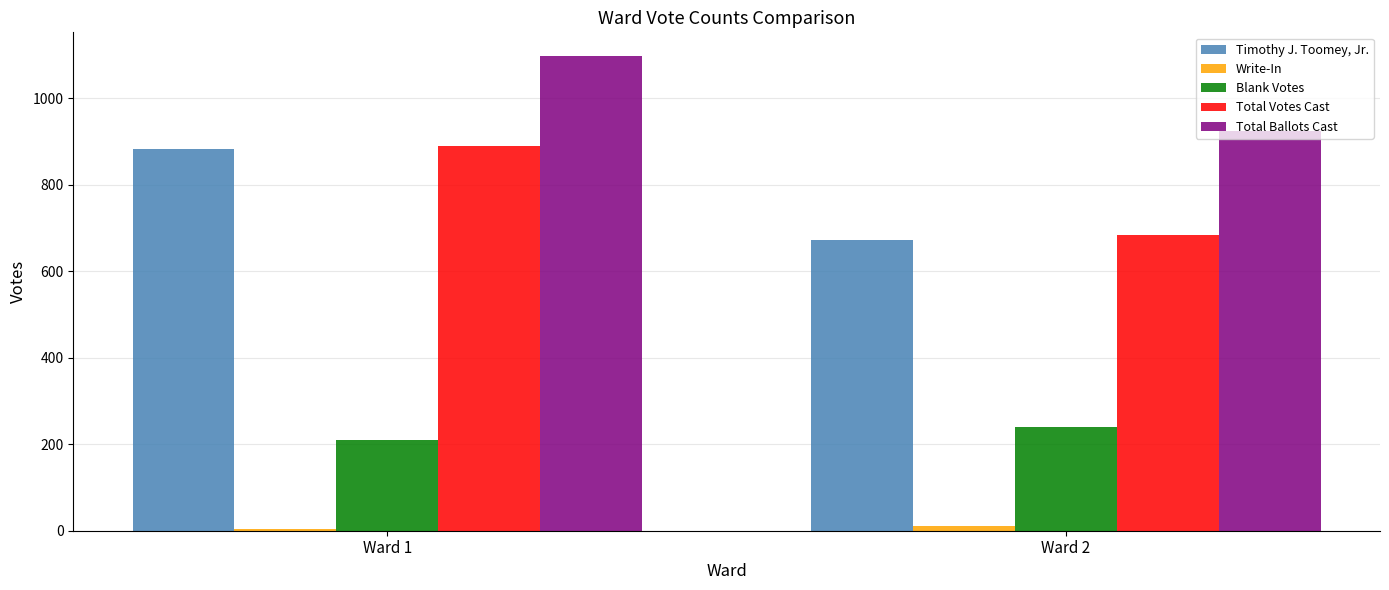

What is the minimum value shown in the chart?

5